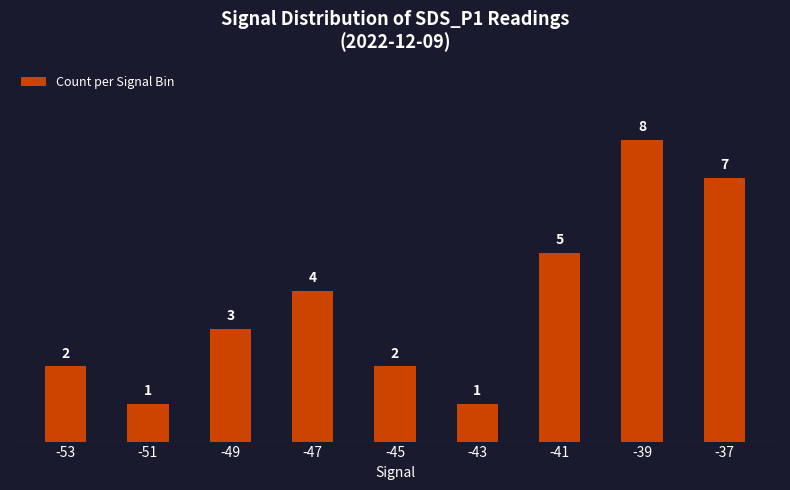

What is the maximum value shown in the chart?

8